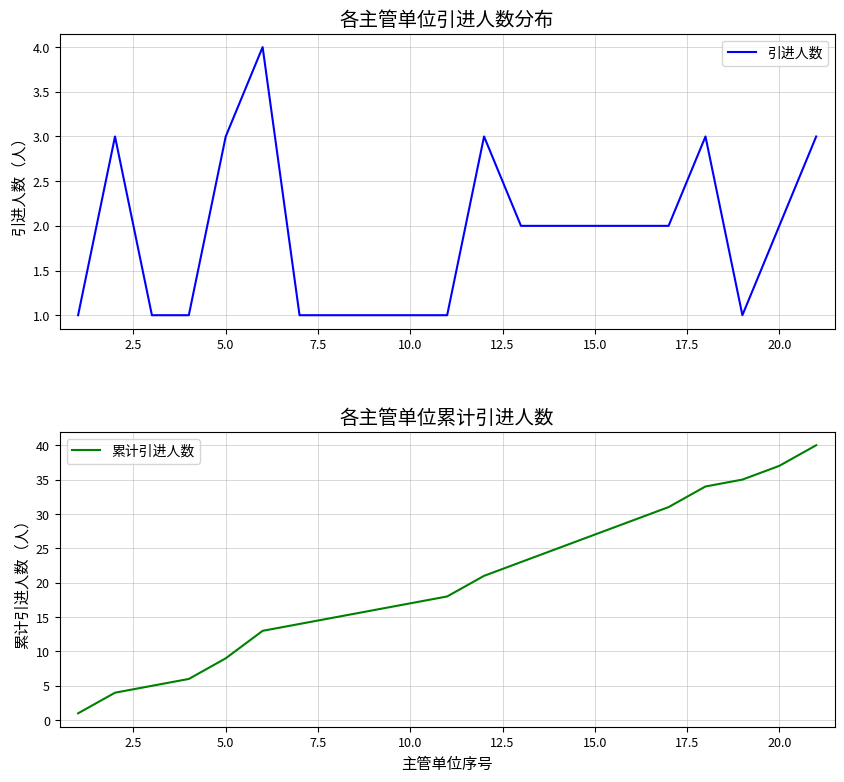

Reading right to left, transcribe all the data shown in this chart.

引进人数: 3	2	1	3	2	2	2	2	2	3	1	1	1	1	1	4	3	1	1	3	1
累计引进人数: 40	37	35	34	31	29	27	25	23	21	18	17	16	15	14	13	9	6	5	4	1